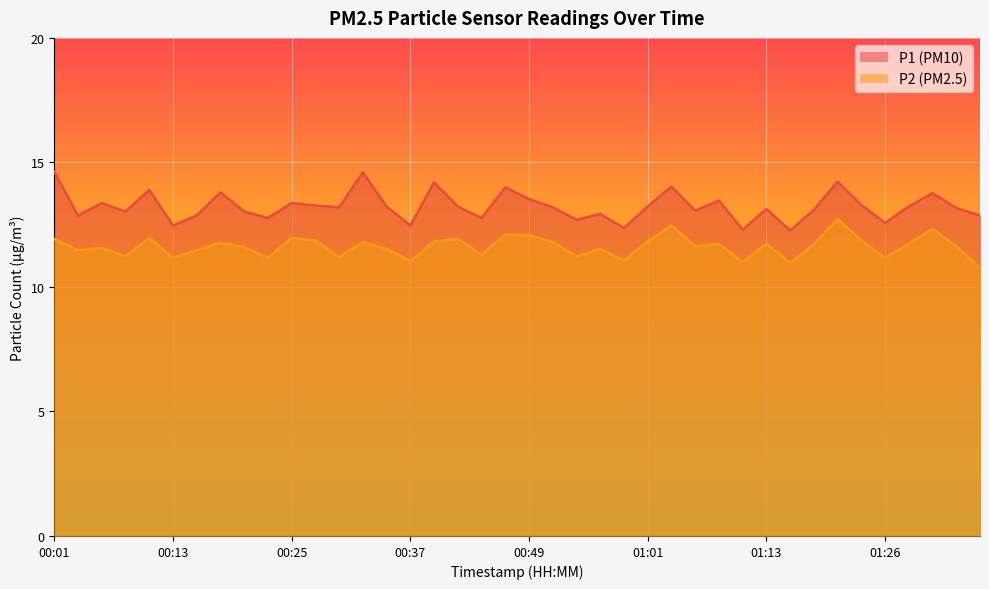

Is it true that P2 equals 3.6 at 00:18?

False